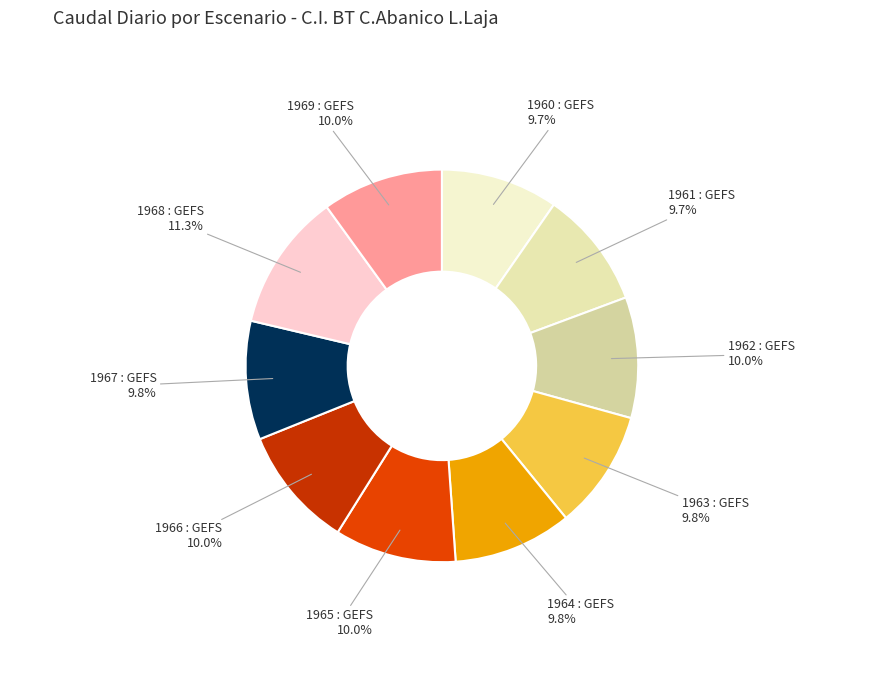

Is 1967 : GEFS the majority of the pie?

No